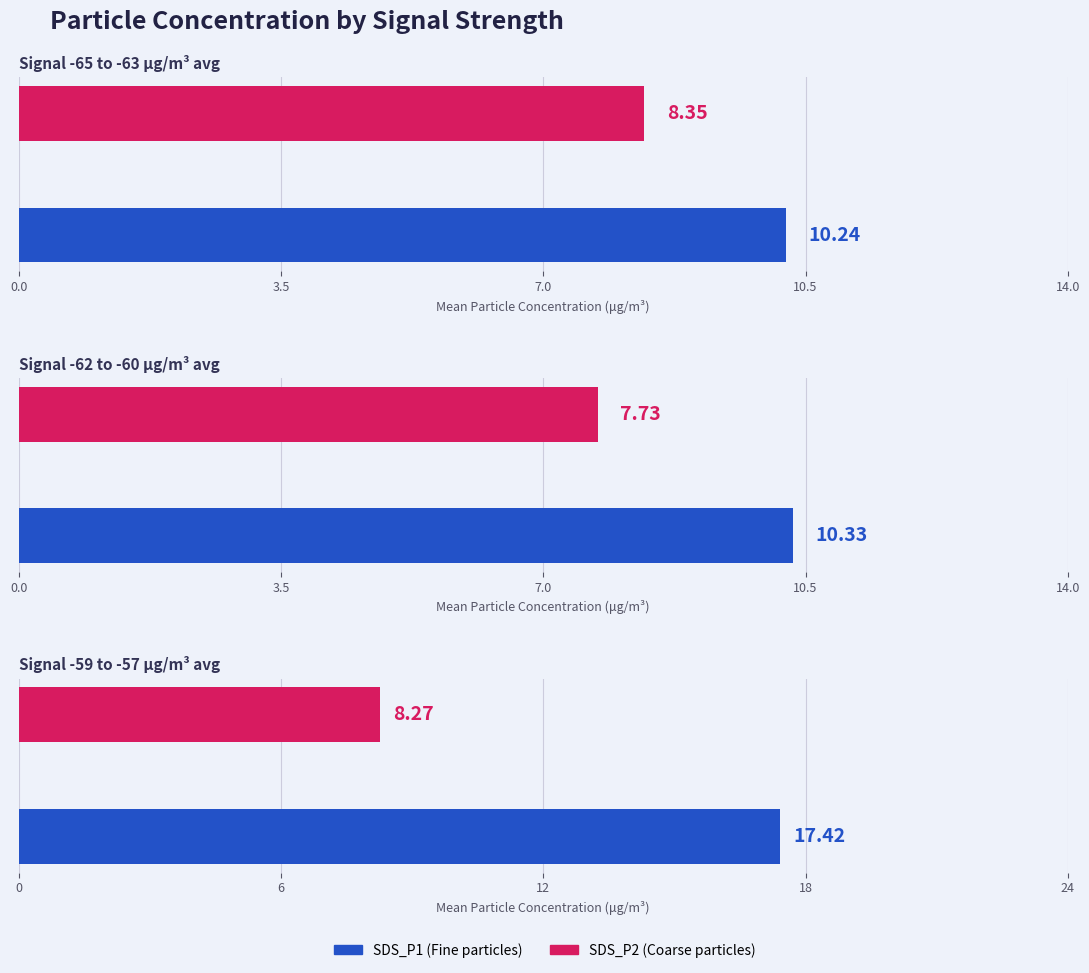

Does the chart contain stacked bars?

No